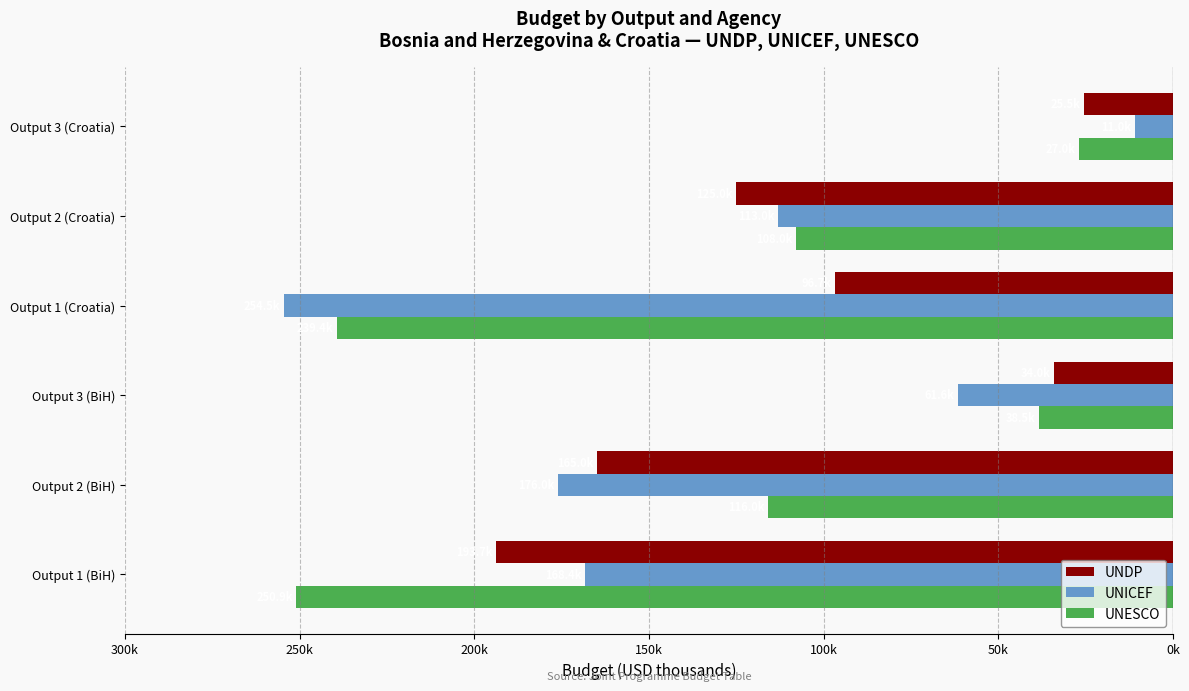

What are all the series names shown in the legend?

UNDP, UNICEF, UNESCO